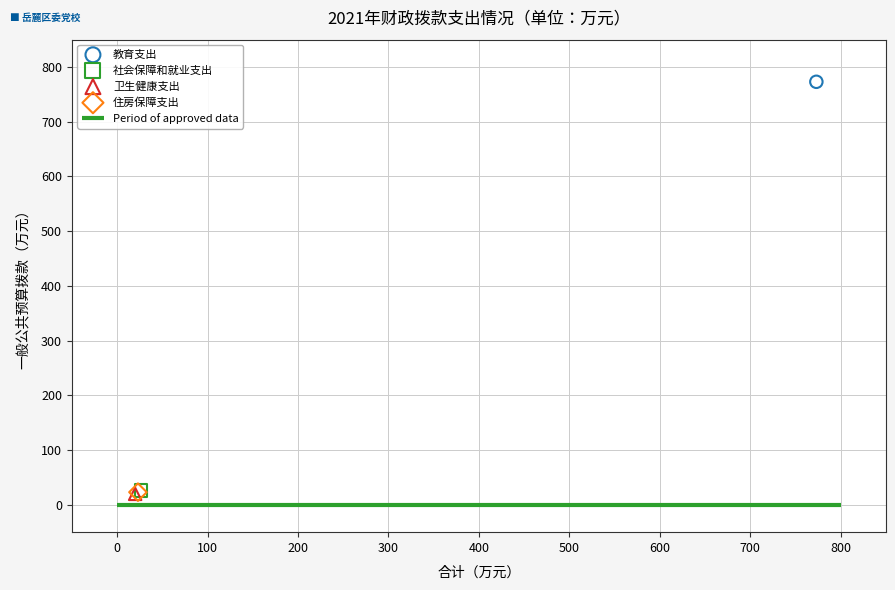

Which series reaches the maximum Y coordinate?

教育支出